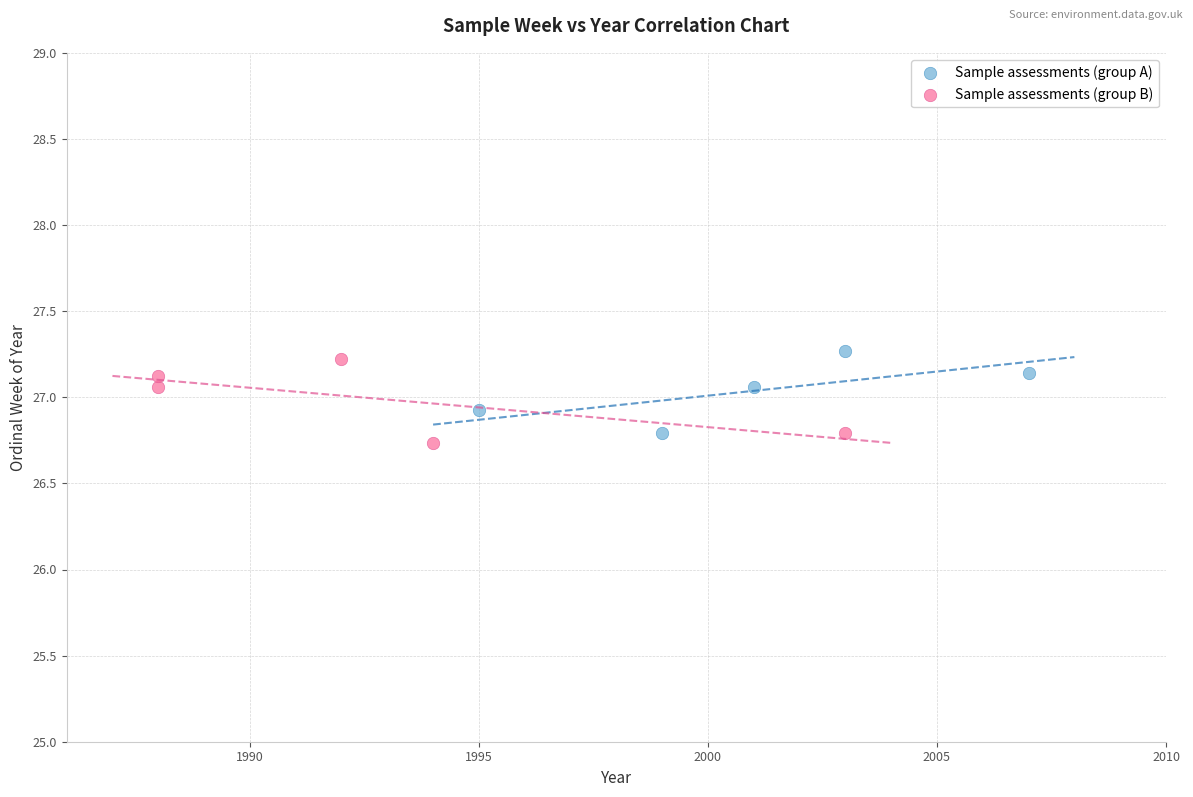

Which series reaches the minimum Y coordinate?

Sample assessments (group B)